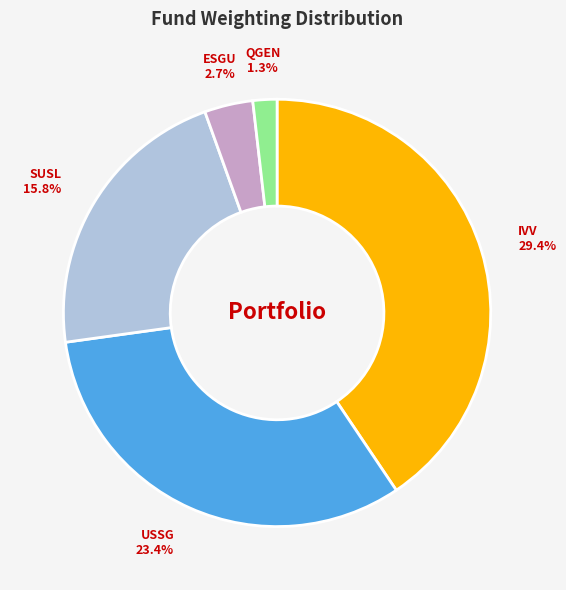

How many segments does this pie chart have?

5